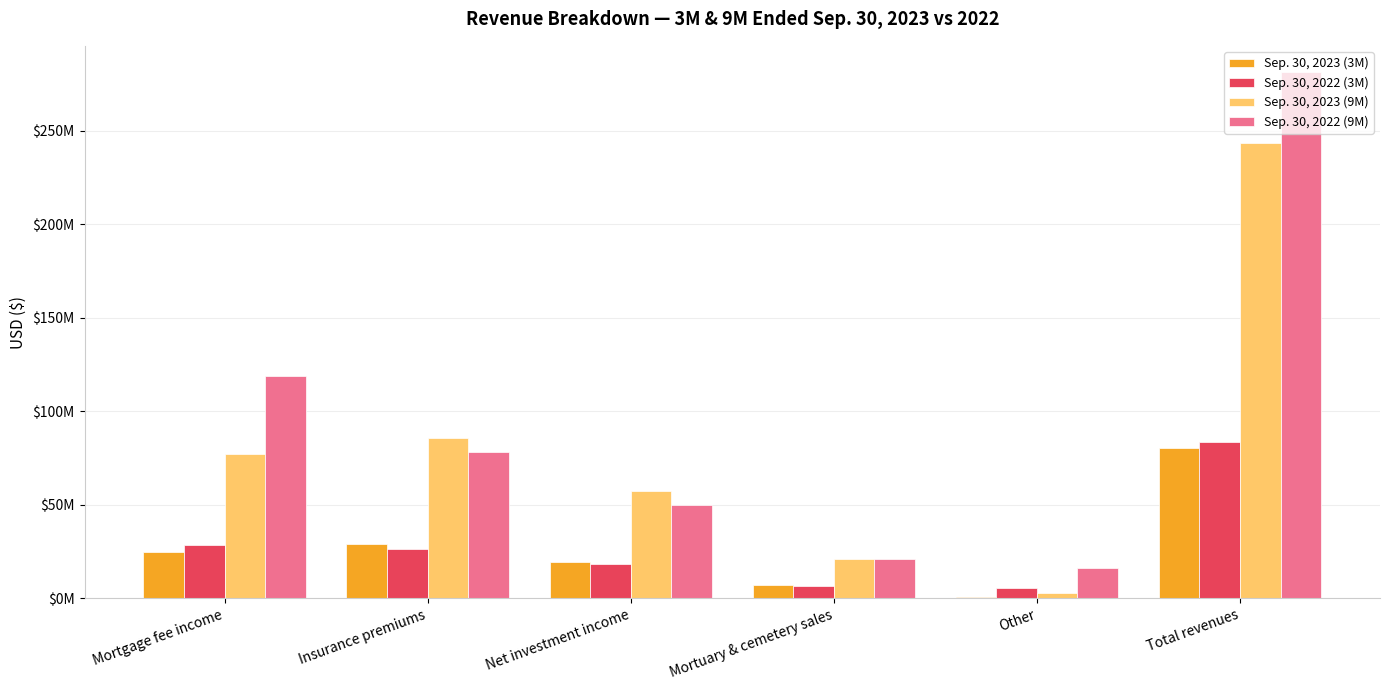

At which category is the sum across all series the highest?

Total revenues